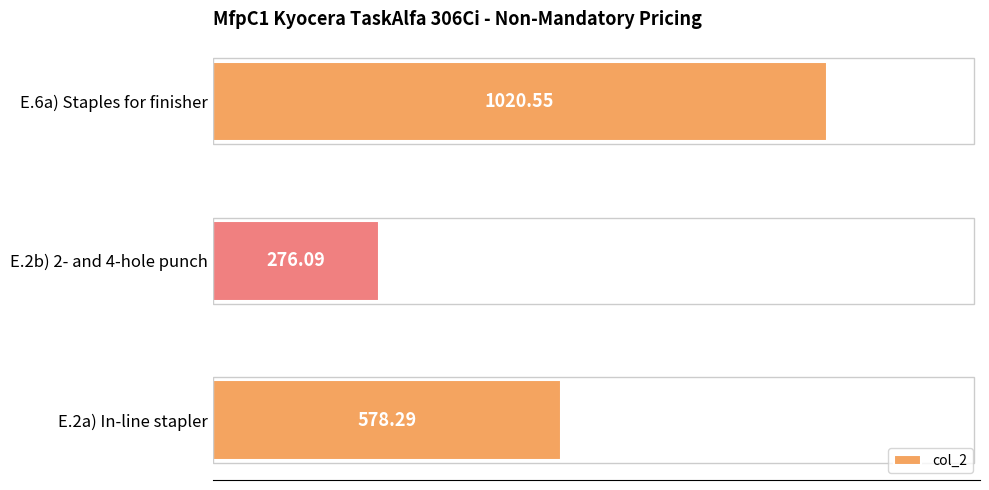

What is the difference between the maximum and minimum values?

744.5